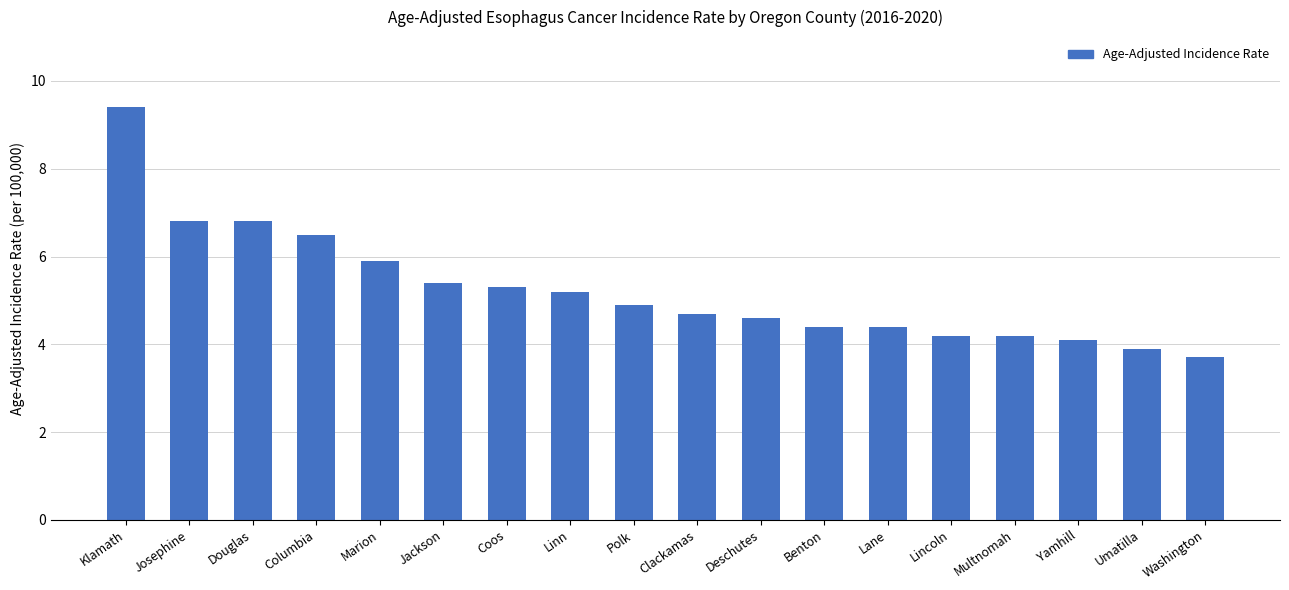

What is the minimum value shown in the chart?

3.7